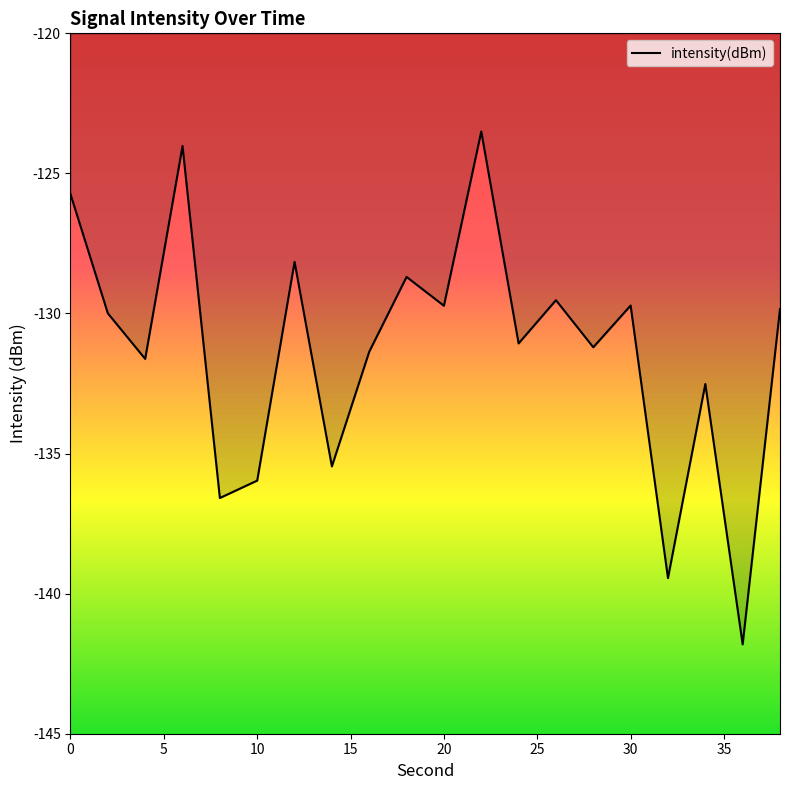

What is the smallest value displayed?

-141.8